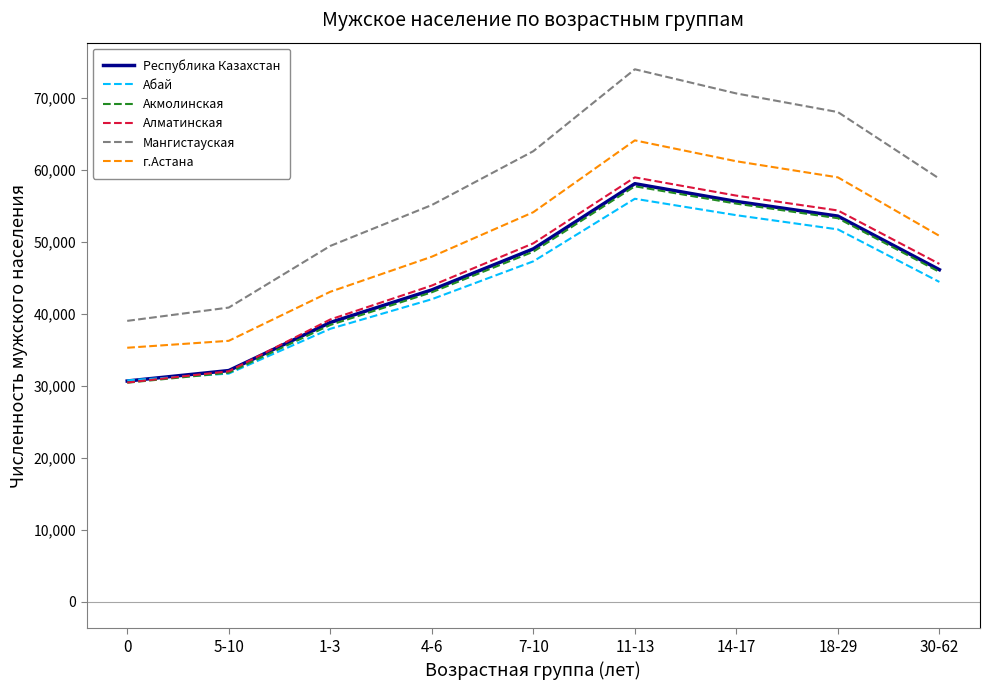

True or false: Республика Казахстан and Акмолинская intersect in this chart.

False